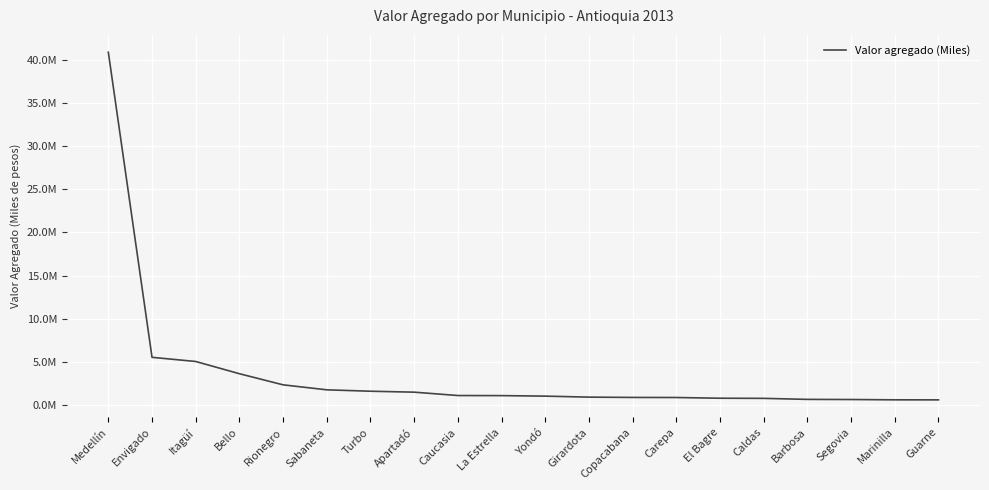

What is the difference between the maximum and minimum values?

40282478.8